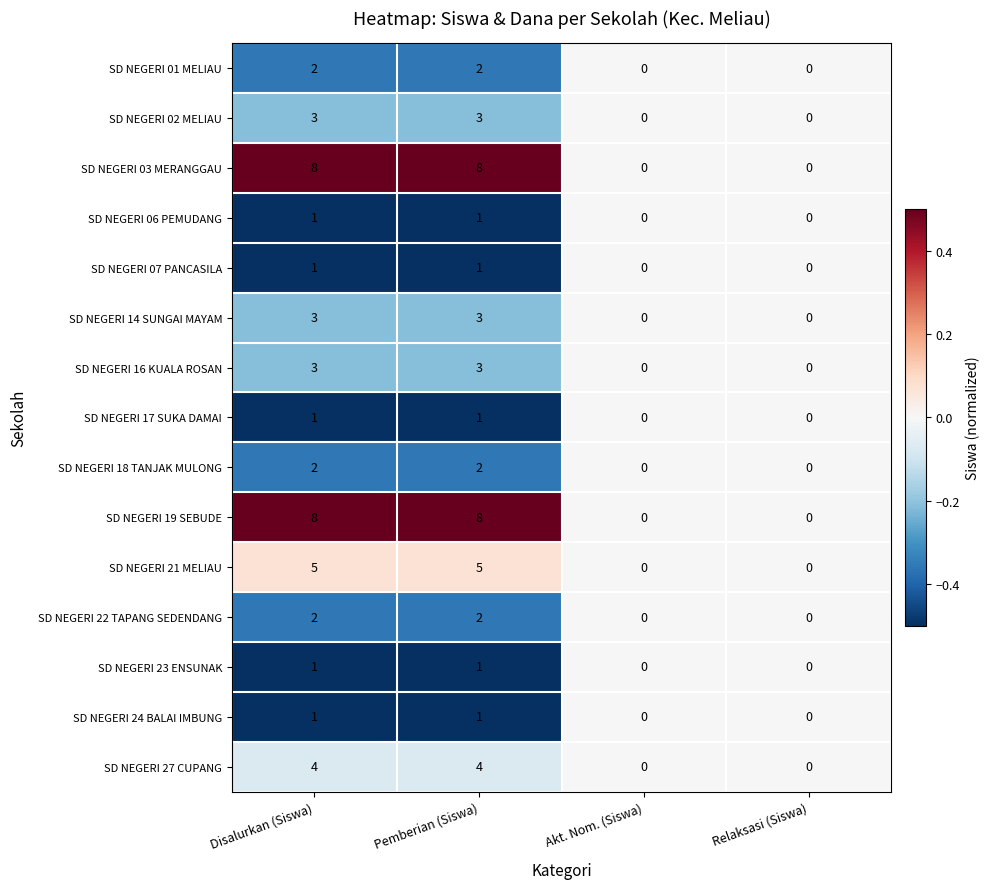

How many SD NEGERI 18 TANJAK MULONG values are between 0 and 2?

4